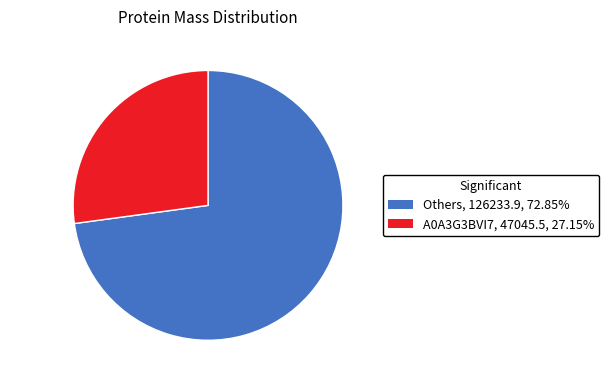

Rank the categories by value from lowest to highest.

A0A3G3BVI7, Others